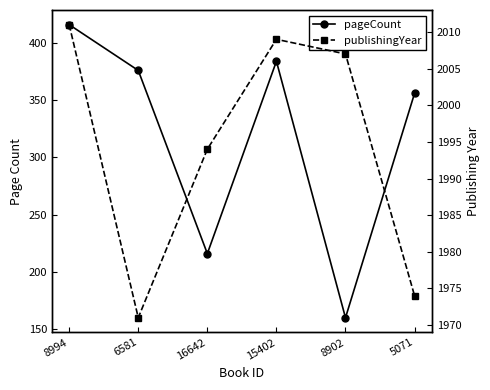

Rank the series at 5071 from lowest to highest value.

pageCount, publishingYear